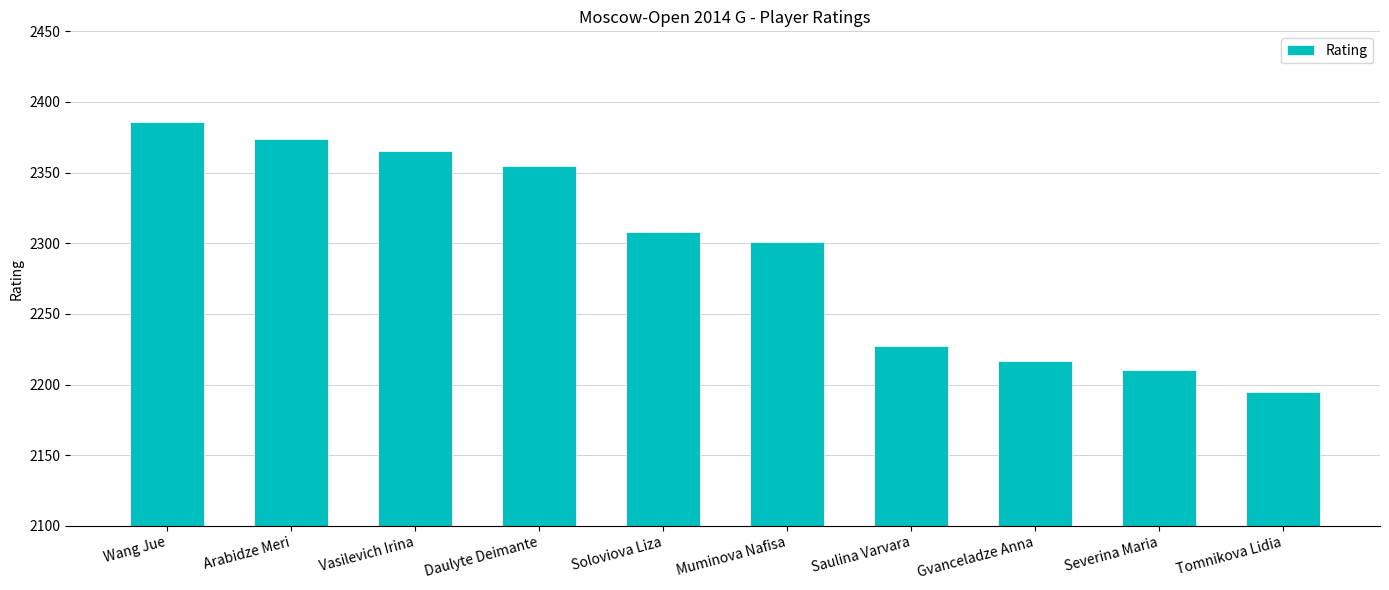

List the labels in order of value, smallest first.

Tomnikova Lidia, Severina Maria, Gvanceladze Anna, Saulina Varvara, Muminova Nafisa, Soloviova Liza, Daulyte Deimante, Vasilevich Irina, Arabidze Meri, Wang Jue